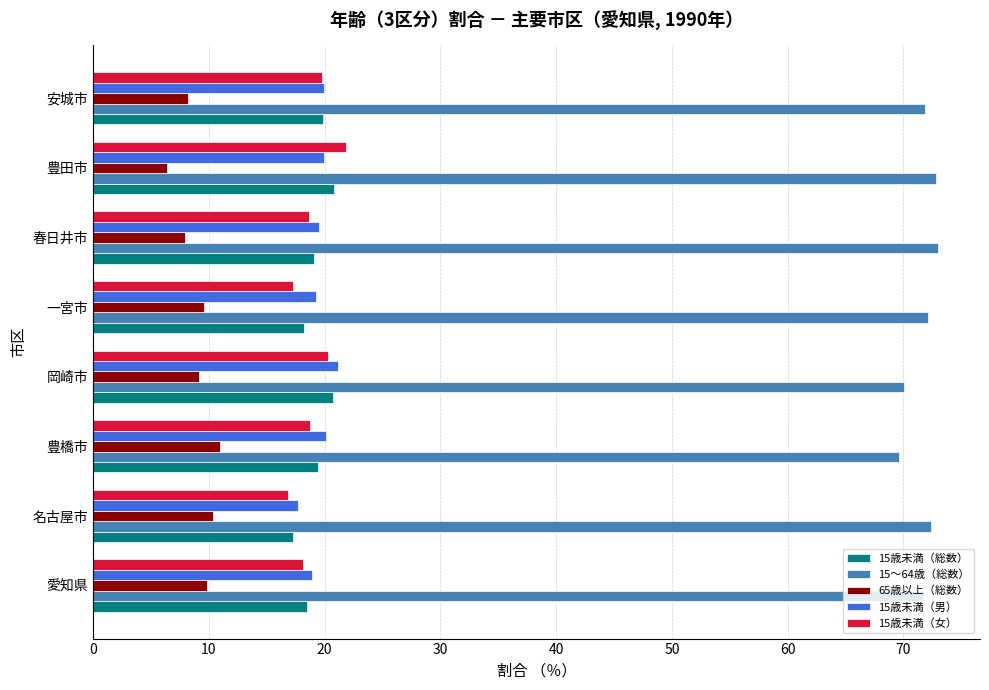

The value of 15～64歳（総数） at 豊橋市 is 27.2. True or false?

False